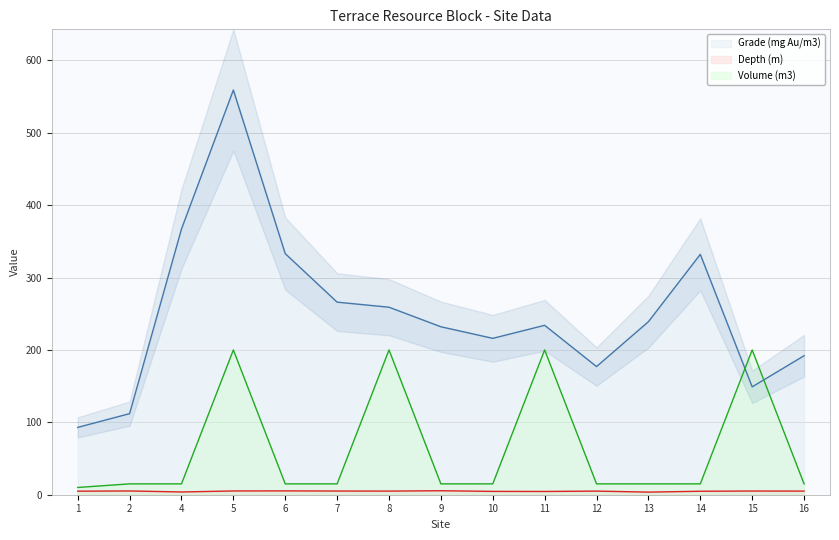

True or false: Depth (m) and Volume (m3) cross at least once.

False